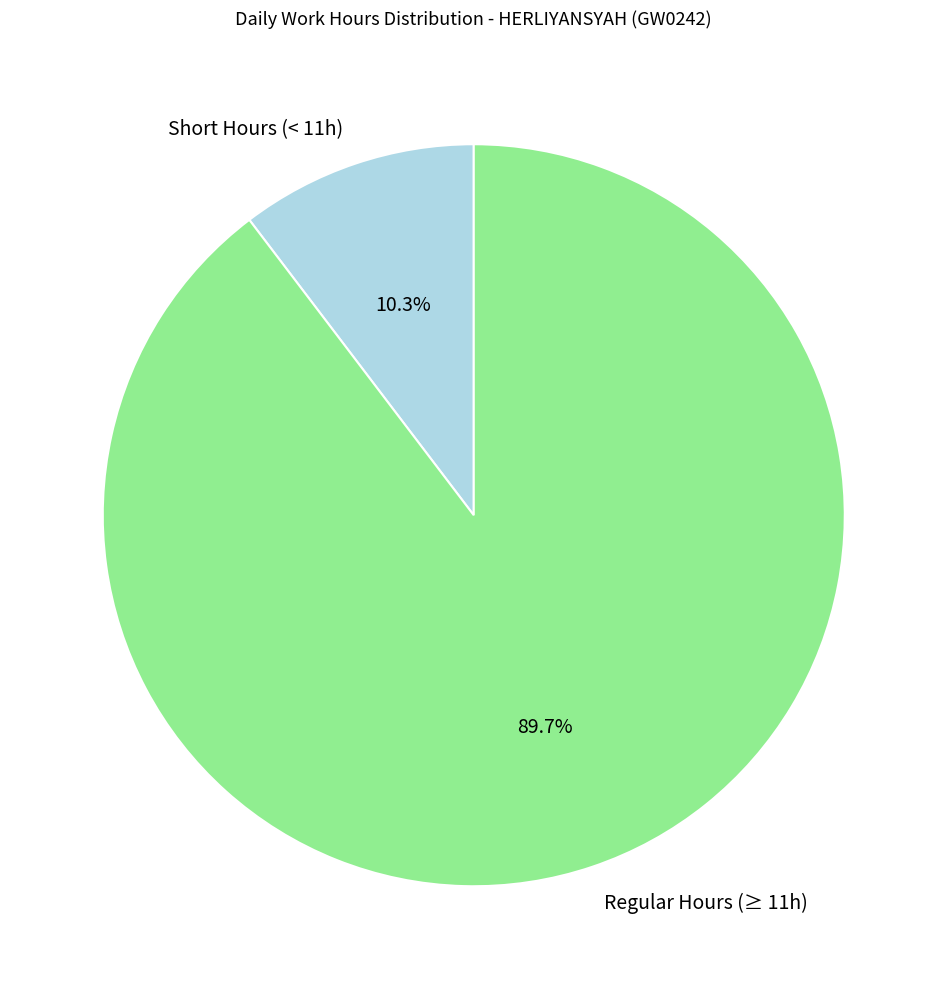

Approximately how many times larger is the value at Regular Hours (≥ 11h) compared to Short Hours (< 11h)?

8.7